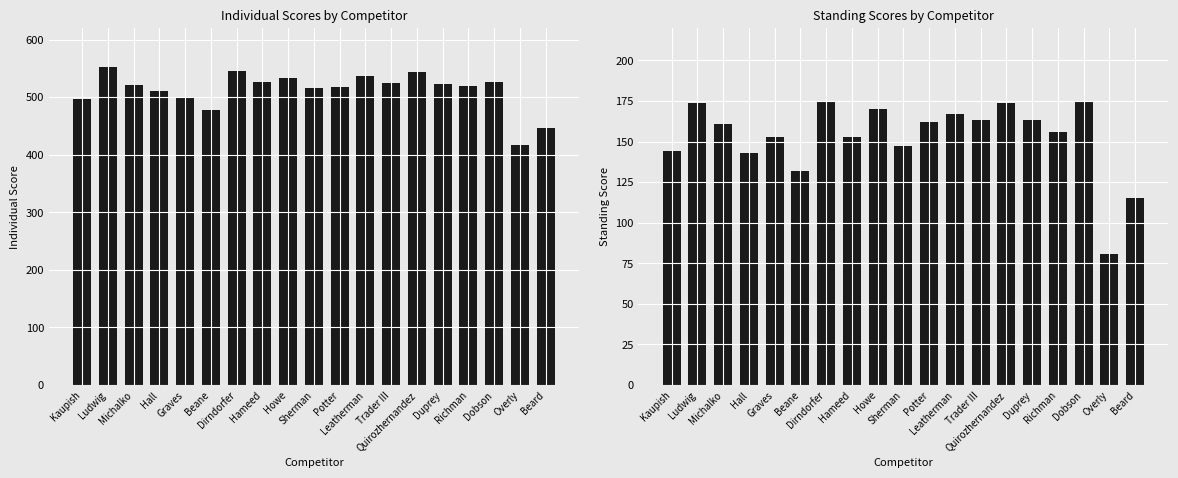

Is the value of Standing Score at Richman greater than the value of Individual Score at Ludwig?

No